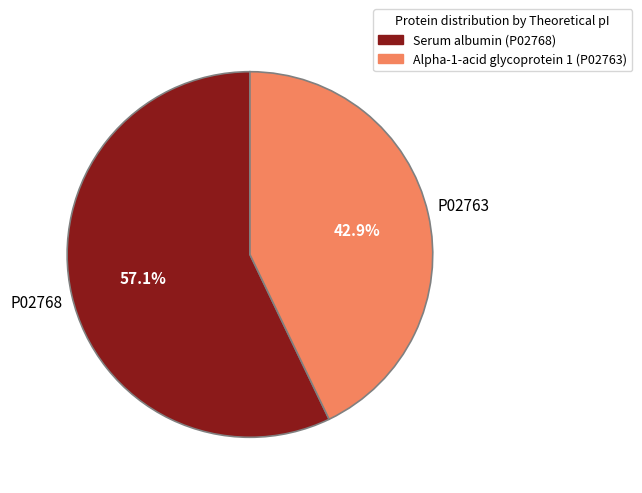

Combined, what portion of the pie is Alpha-1-acid glycoprotein 1 (P02763) and Serum albumin (P02768)?

100.0%